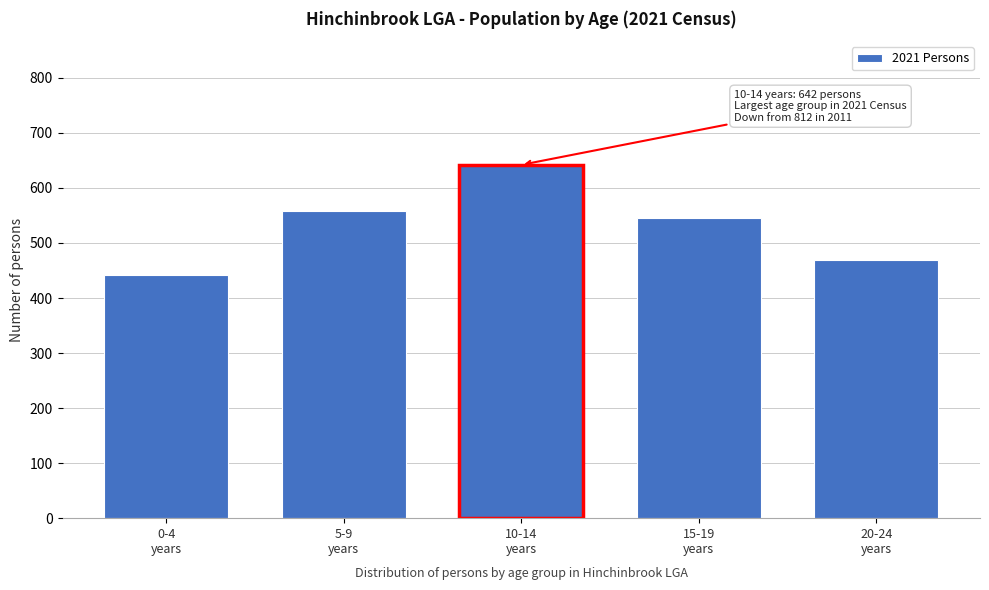

Reading right to left, what are all the values shown in this chart?

469	546	642	559	441